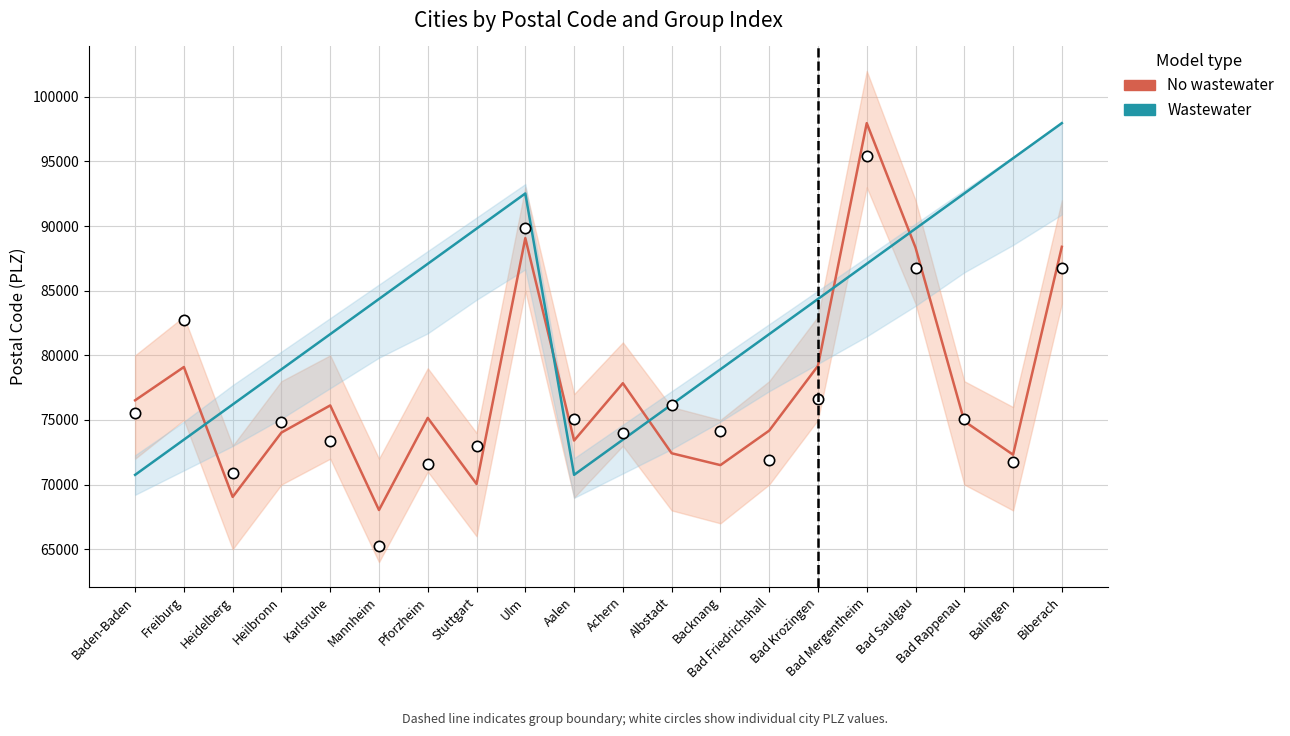

Which series reaches the minimum Y coordinate?

No wastewater